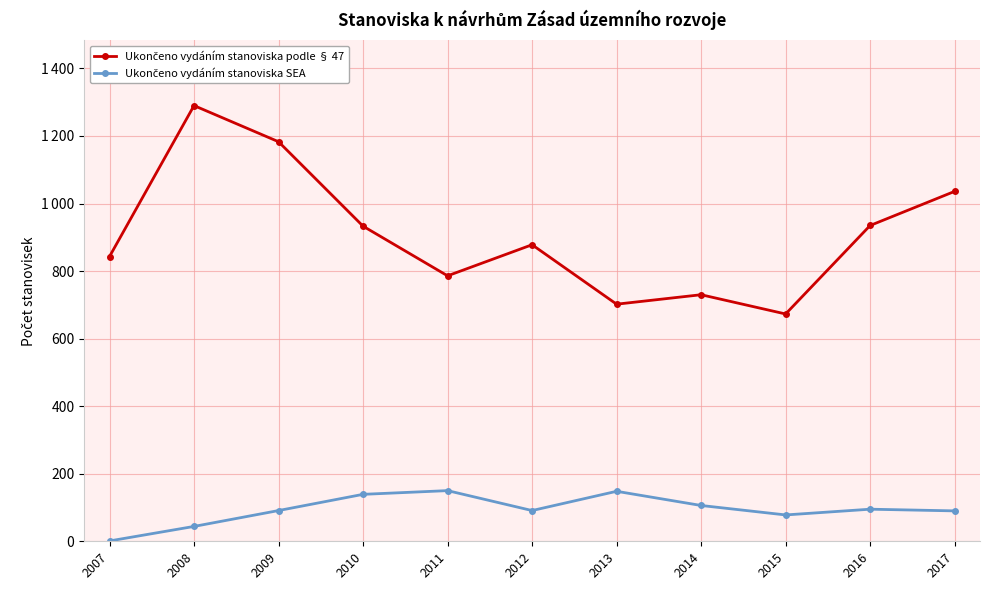

List the series in order of their peak value, highest first.

Ukončeno vydáním stanoviska podle § 47, Ukončeno vydáním stanoviska SEA